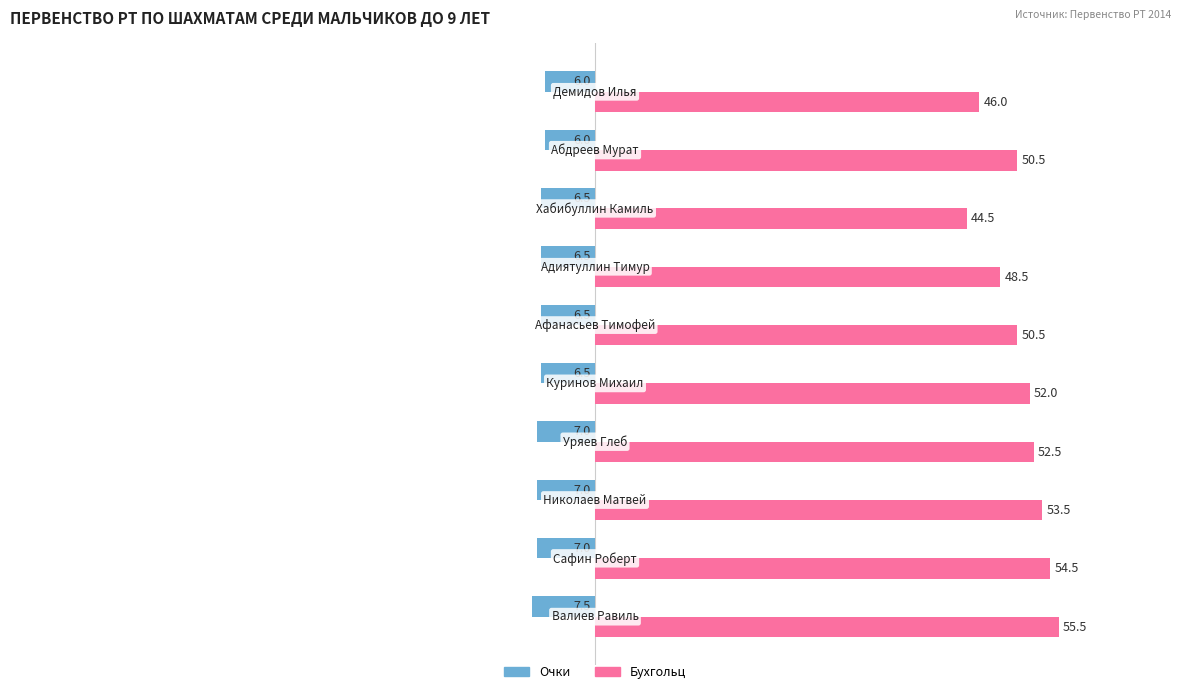

List the series in order of their peak value, highest first.

Бухгольц, Очки